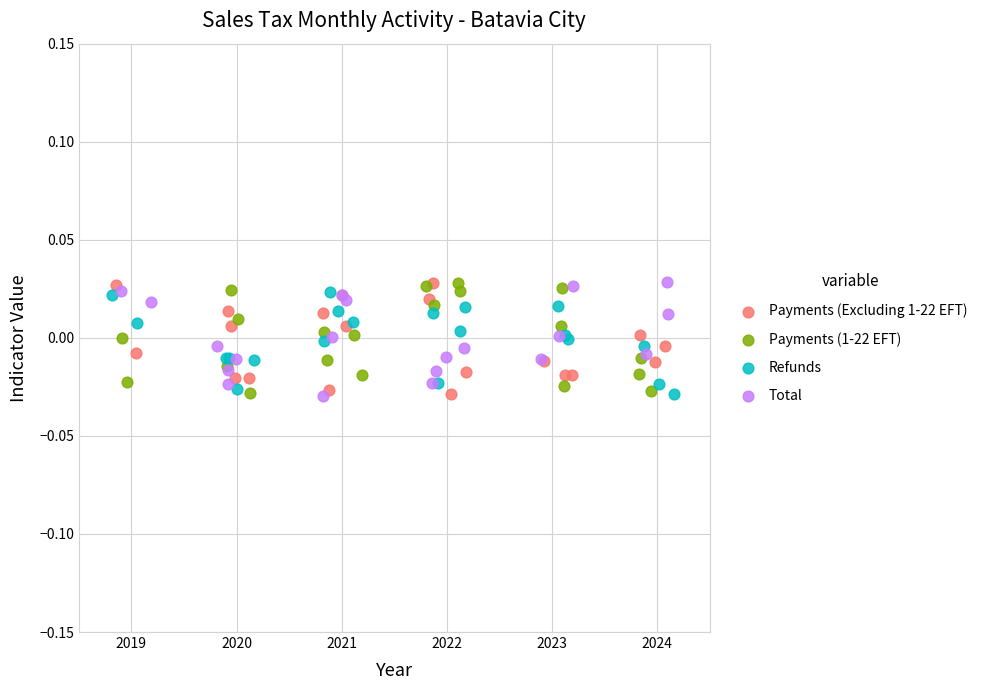

What are all the series names shown in the legend?

Payments (Excluding 1-22 EFT), Payments (1-22 EFT), Refunds, Total